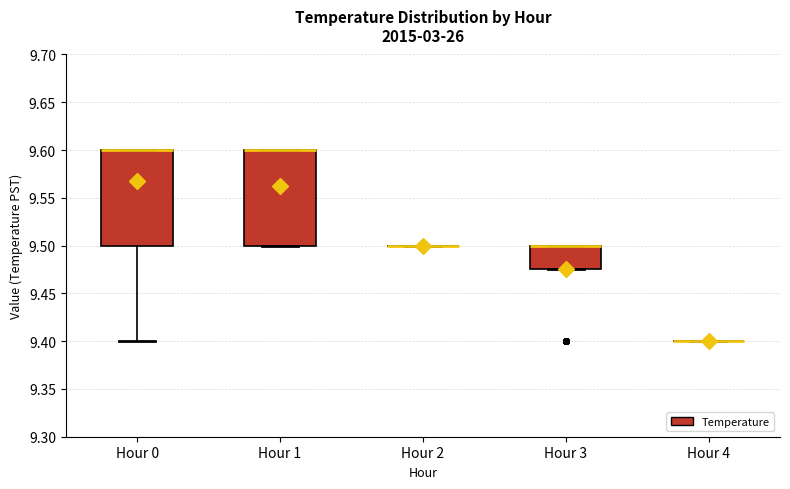

Reading left to right, read every box against the y-axis: the position of its median line, the range the box covers, and the ends of its whiskers. The values are not printed on the chart, so give them approximately, as read against the axis.

Hour 0: median 9.600 (drawn on the box's upper edge), box 9.500 to 9.600, whiskers 9.400 to 9.600
Hour 1: median 9.600 (drawn on the box's upper edge), box 9.500 to 9.600, whiskers 9.500 to 9.600
Hour 2: box collapsed to a line at 9.500, whiskers 9.500 to 9.500
Hour 3: median 9.500 (drawn on the box's upper edge), box 9.475 to 9.500, whiskers 9.475 to 9.500
Hour 4: box collapsed to a line at 9.400, whiskers 9.400 to 9.400